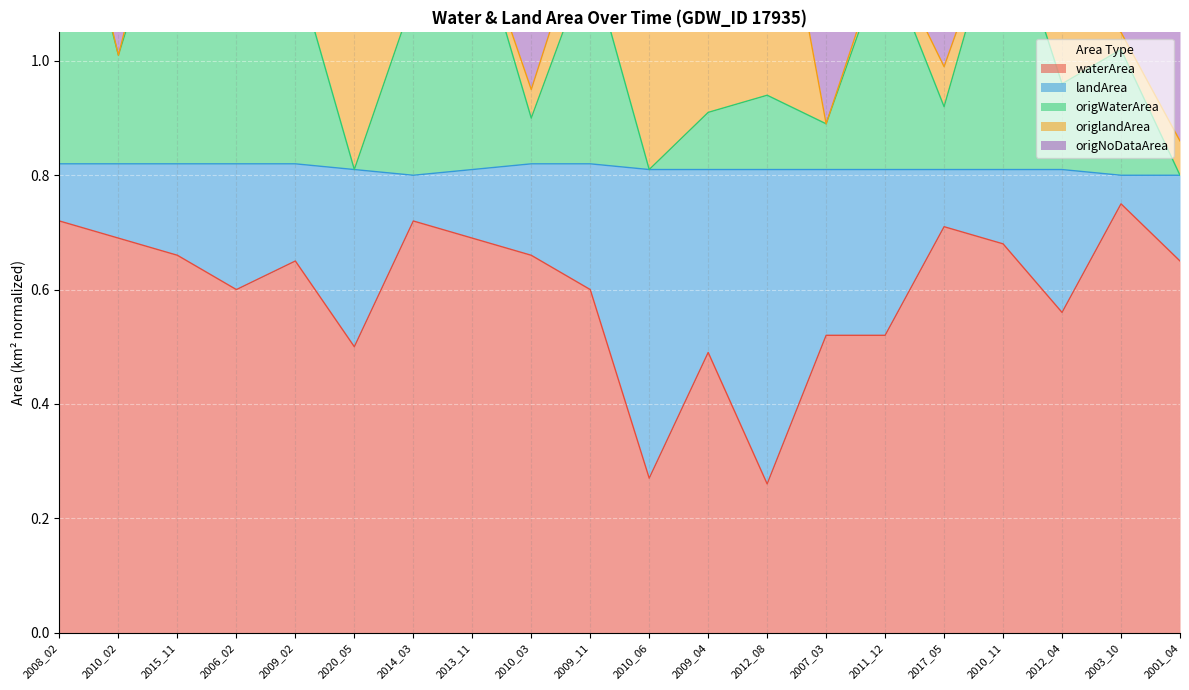

The waterArea series shows 0.4 at 2009_02. True or false?

False